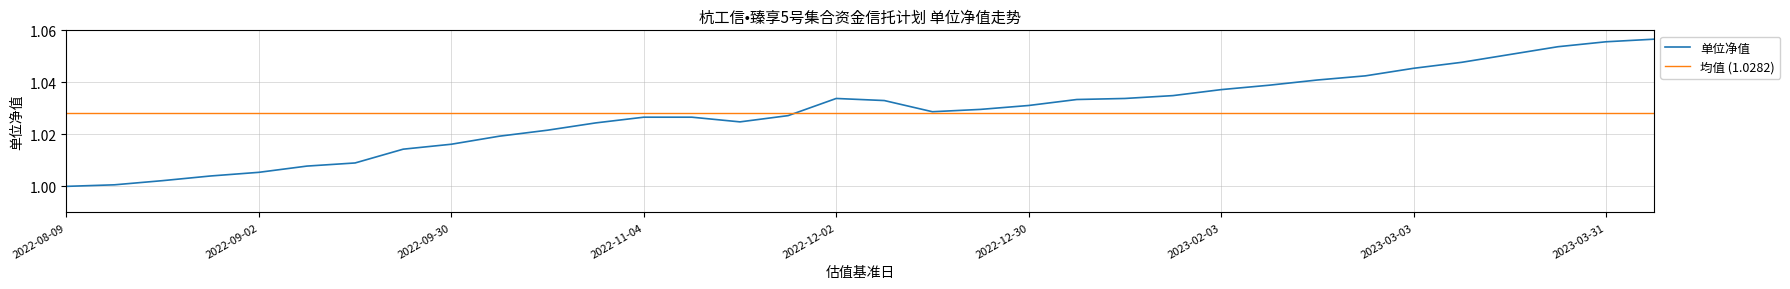

Reading left to right, transcribe all the data shown in this chart.

2022-08-09=1.0	2022-08-12=1.0	2022-08-19=1.0	2022-08-26=1.0	2022-09-02=1.0	2022-09-09=1.0	2022-09-16=1.0	2022-09-23=1.0	2022-09-30=1.0	2022-10-14=1.0	2022-10-21=1.0	2022-10-28=1.0	2022-11-04=1.0	2022-11-11=1.0	2022-11-18=1.0	2022-11-25=1.0	2022-12-02=1.0	2022-12-09=1.0	2022-12-16=1.0	2022-12-23=1.0	2022-12-30=1.0	2023-01-06=1.0	2023-01-13=1.0	2023-01-20=1.0	2023-02-03=1.0	2023-02-10=1.0	2023-02-17=1.0	2023-02-24=1.0	2023-03-03=1.0	2023-03-10=1.0	2023-03-17=1.1	2023-03-24=1.1	2023-03-31=1.1	2023-04-07=1.1